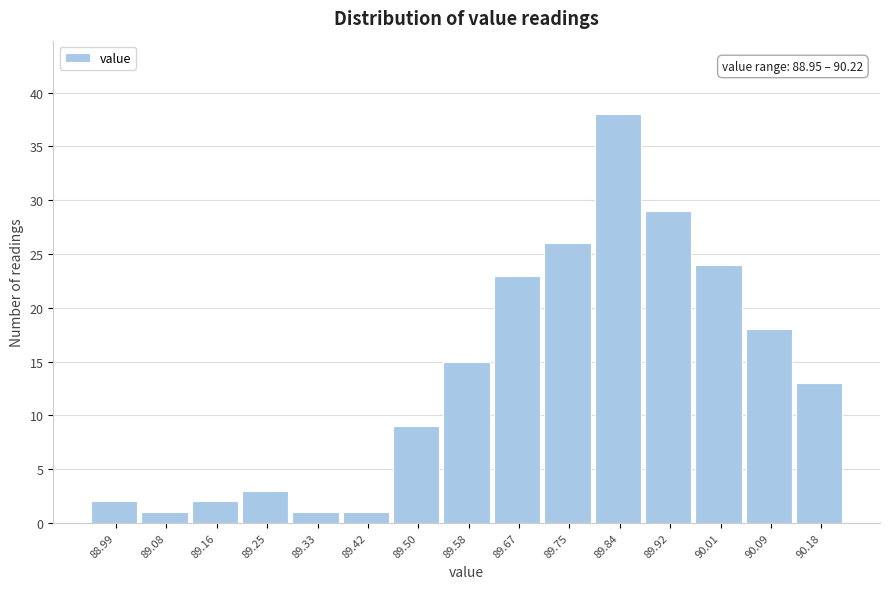

Over which range of the x-axis is the bar tallest?

89.80 to 89.88